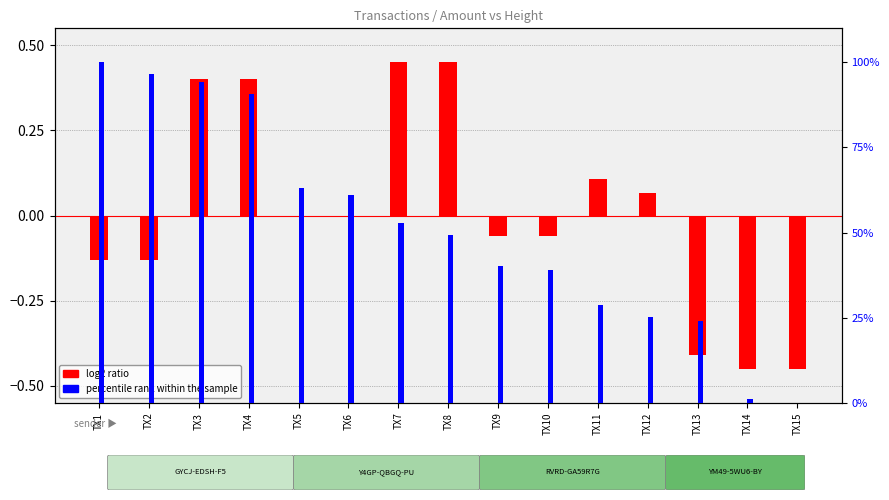

How many data points in percentile rank within the sample are less than 49?

7